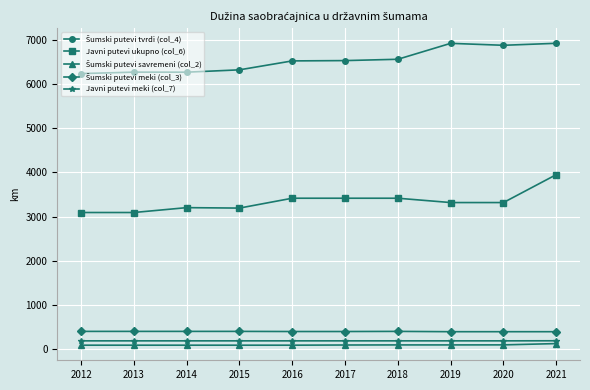

Is it true that Javni putevi meki (col_7) equals 191 at 2014?

True